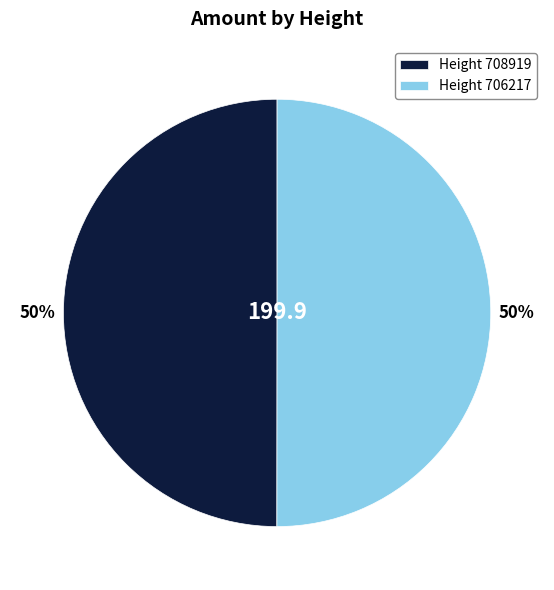

To the nearest percent, what percentage of the pie is Height 708919?

50%